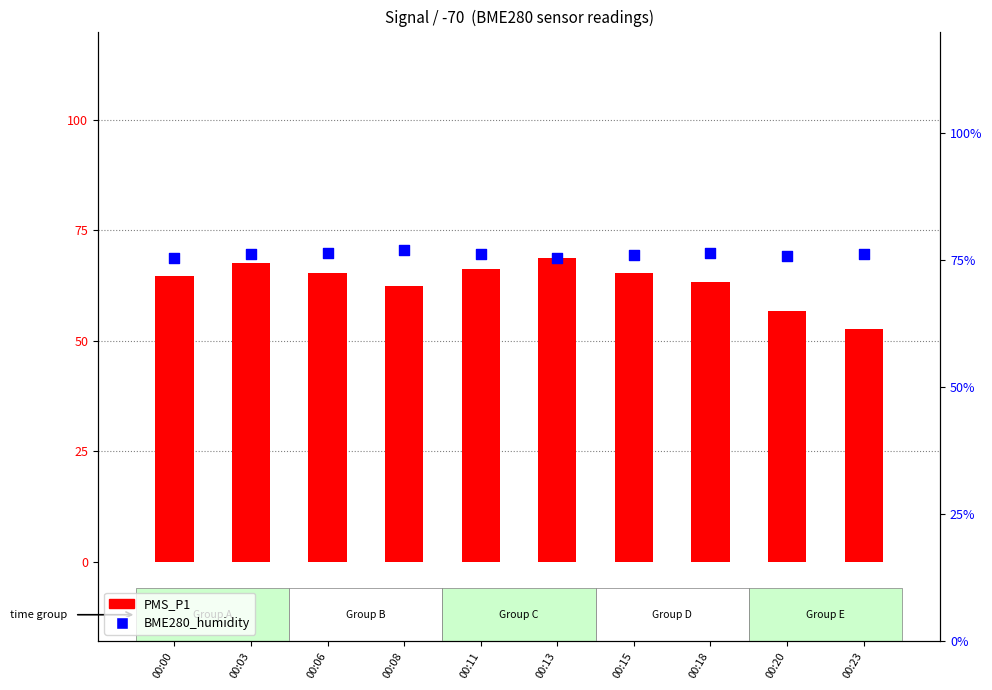

Which series has the largest Y range (max minus min)?

PMS_P1